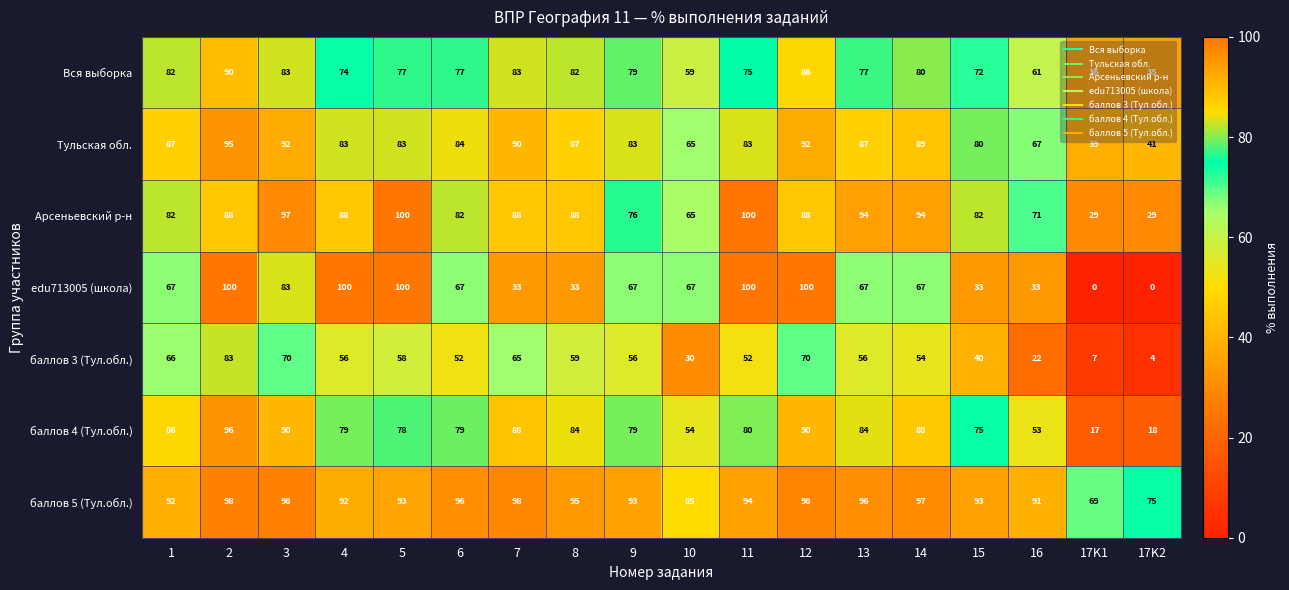

At how many categories does at least one series exceed 1?

18